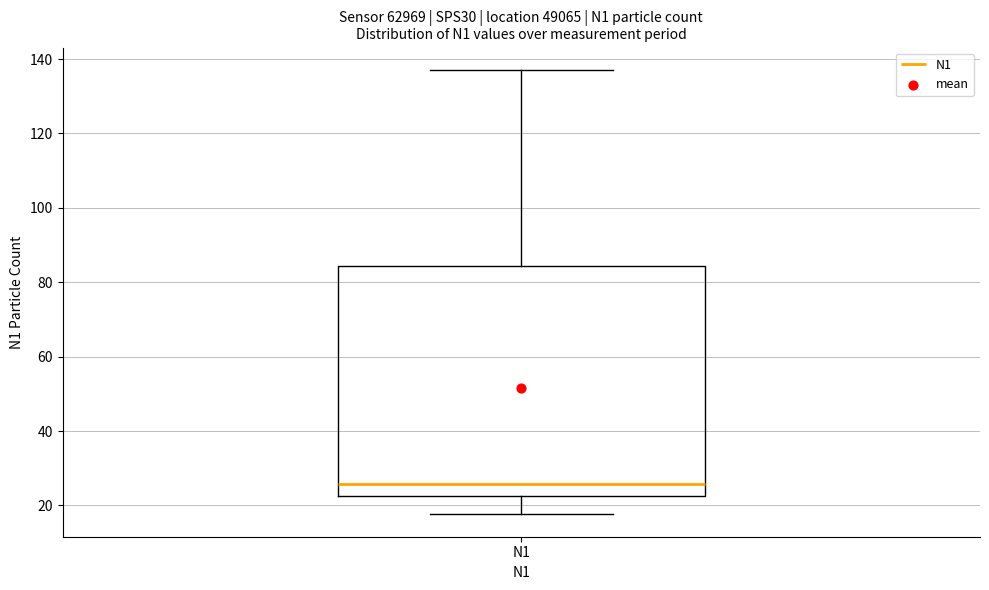

Read this box plot against the y-axis: the position of the median line, the range covered by the box, and the ends of both whiskers. The values are not printed on the chart, so give them approximately, as read against the axis.

median 26, box 22 to 84, whiskers 18 to 138